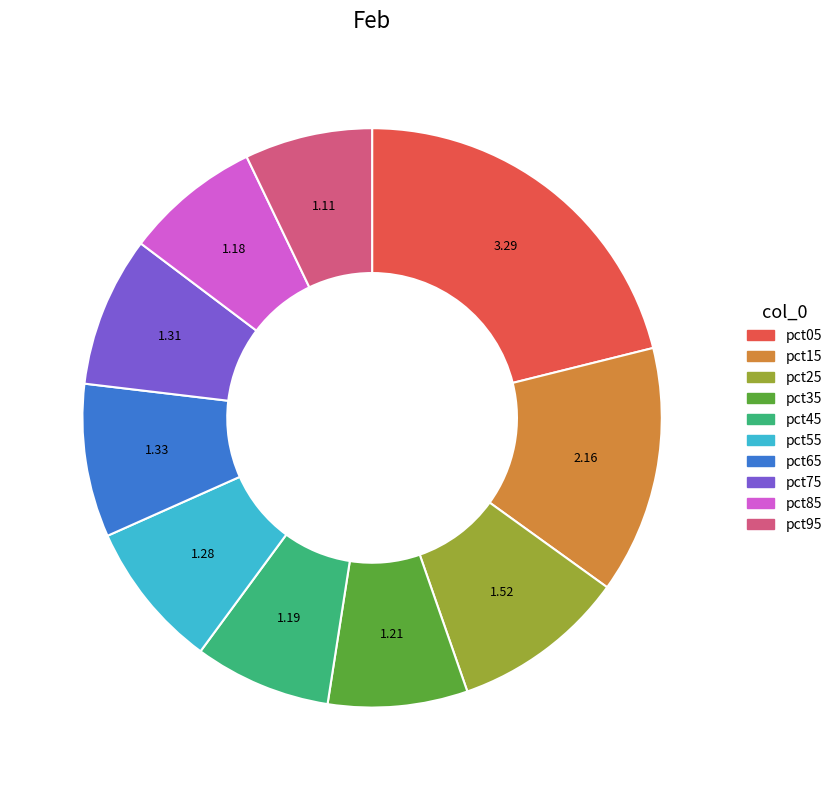

Do pct65 and pct25 together represent more than half of the pie?

No